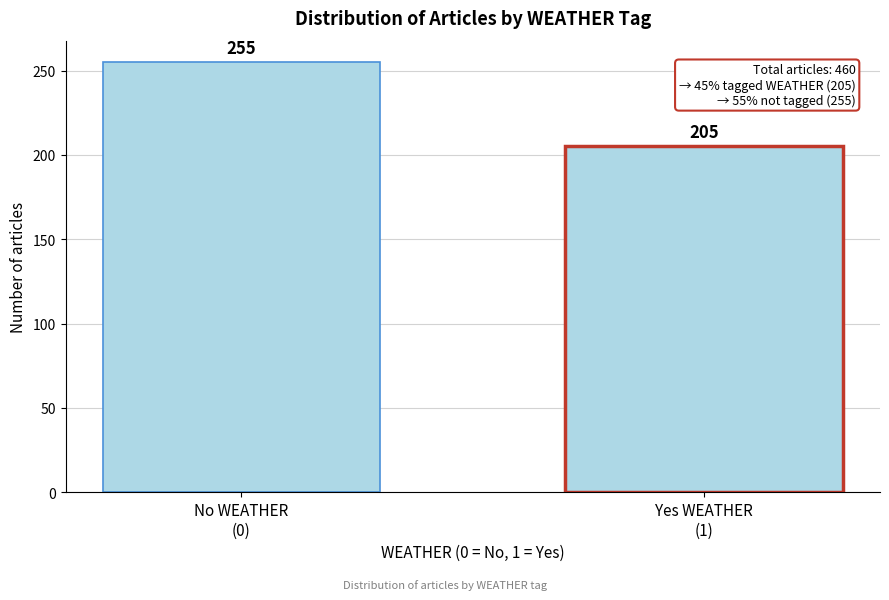

Reading left to right, transcribe all the data shown in this chart.

255	205